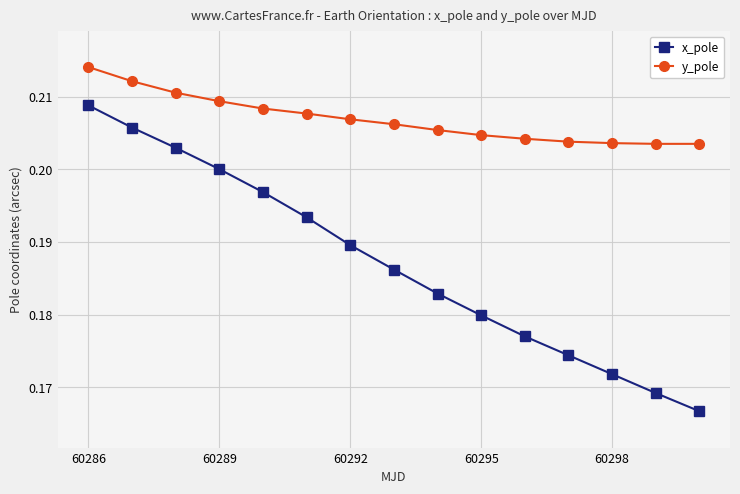

True or false: y_pole and x_pole intersect in this chart.

False